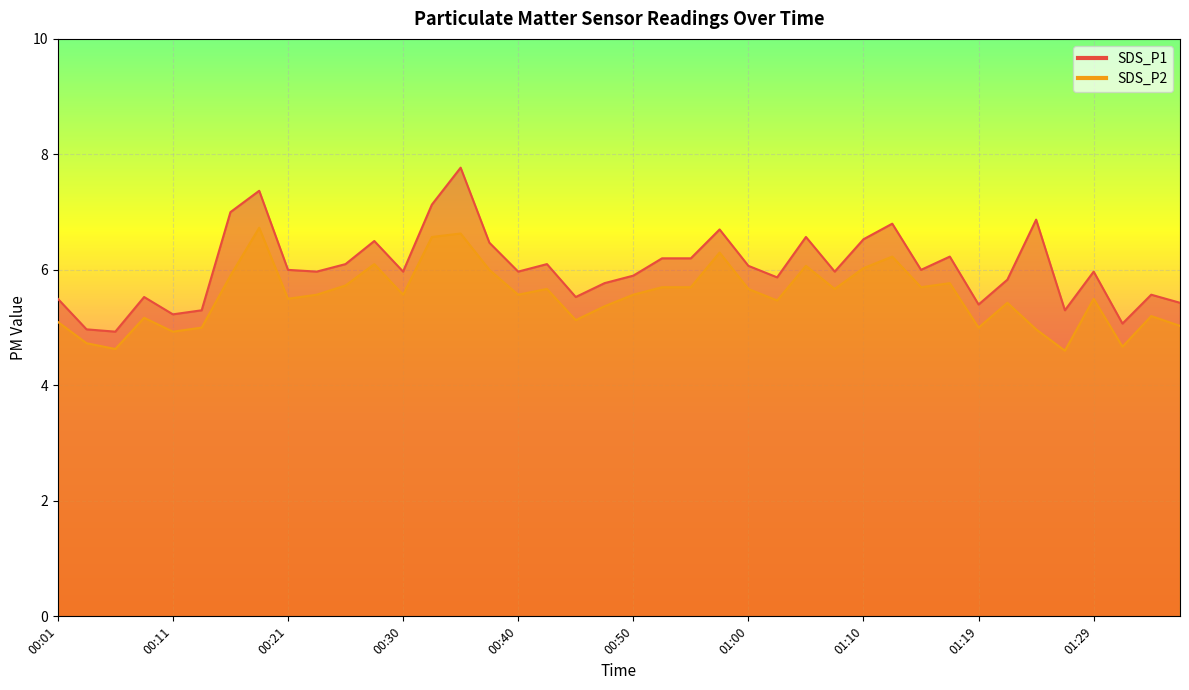

What are all the series names shown in the legend?

SDS_P1, SDS_P2